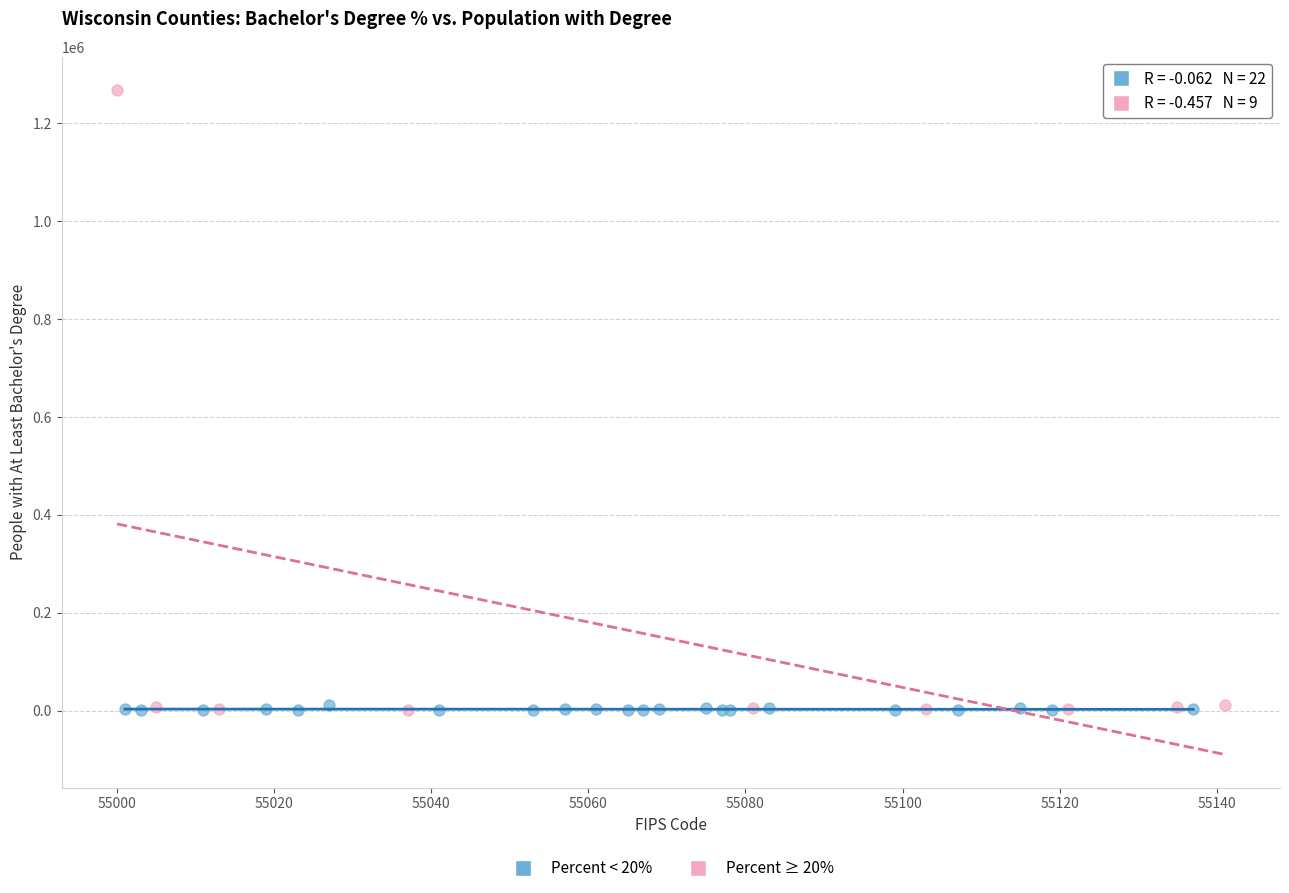

Which series contains the highest Y value?

Percent ≥ 20%